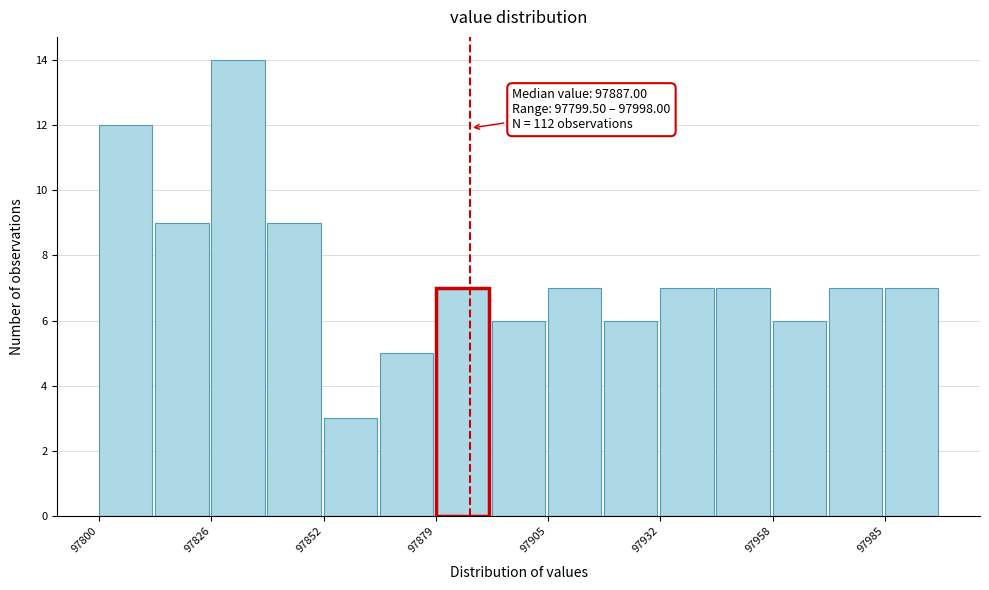

Read against the x-axis, roughly where is the centre of the tallest bar?

97830